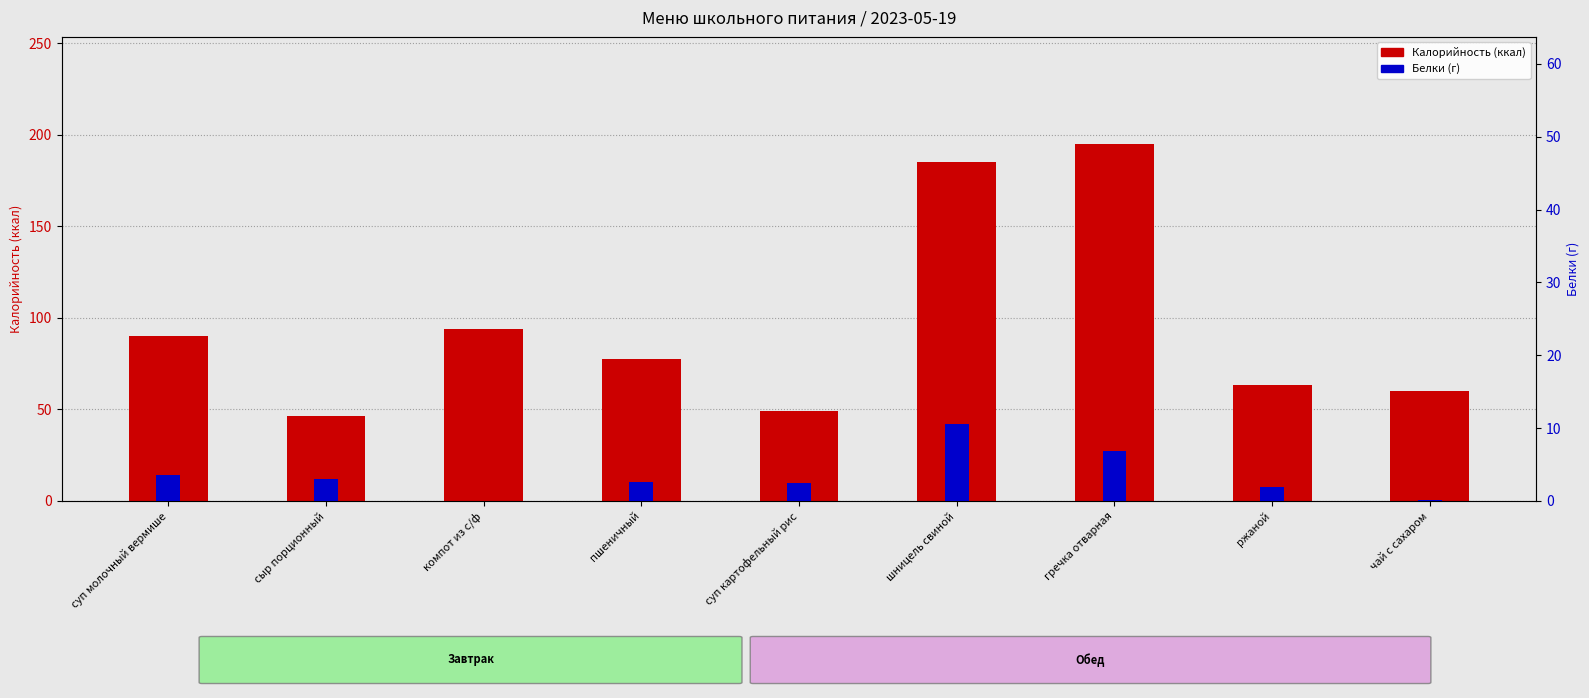

At which category does the chart reach its minimum across all series?

сыр порционный